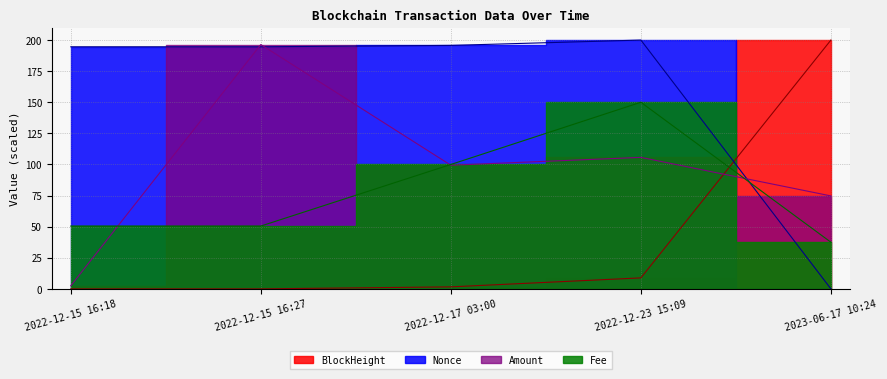

Does the chart have visible grid lines?

Yes